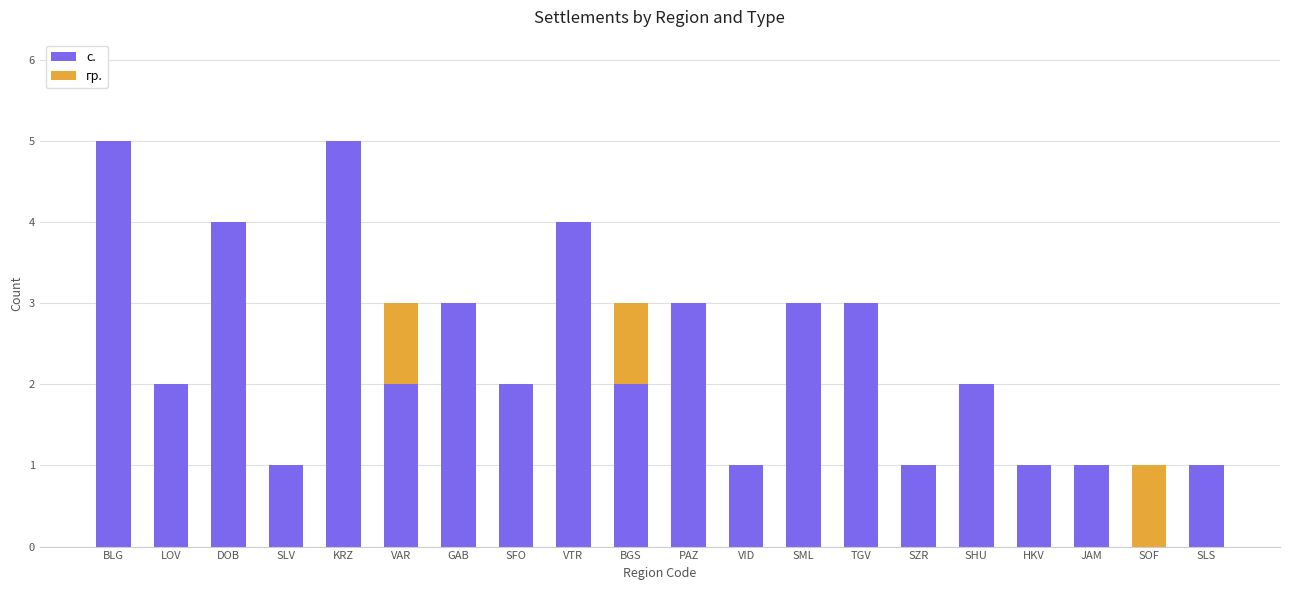

True or false: с. has a value of 4 at VTR.

True